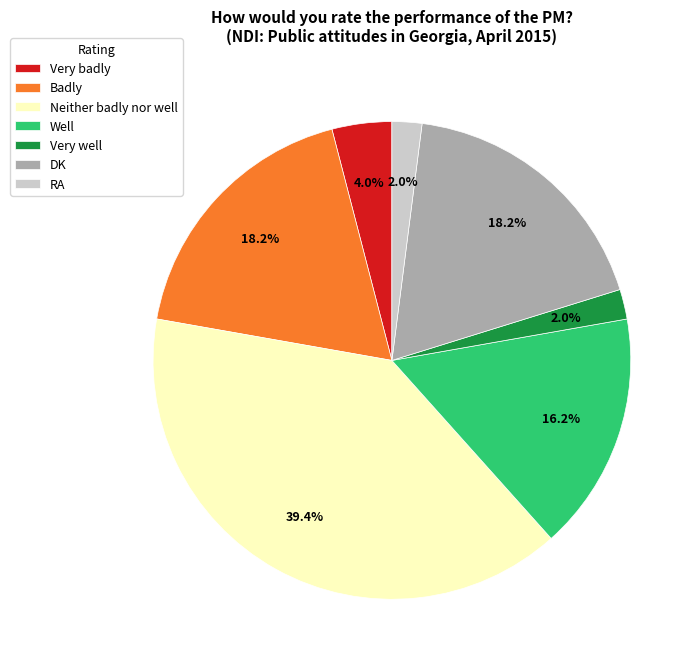

How many segments does this pie chart have?

7